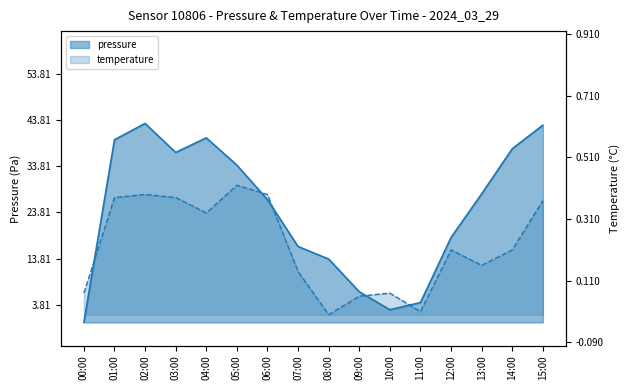

The value of pressure at 12:00 is 137907.6. True or false?

False